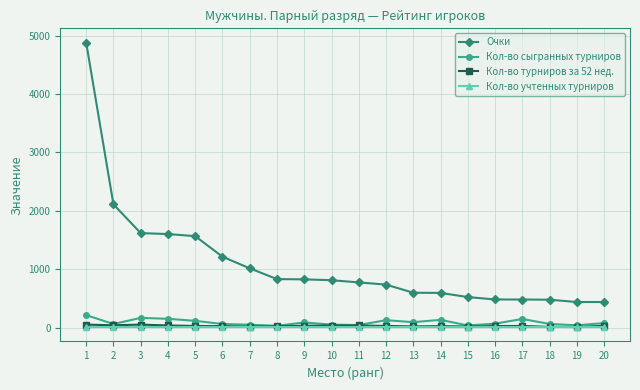

The value of Очки at 14 is 1062. True or false?

False